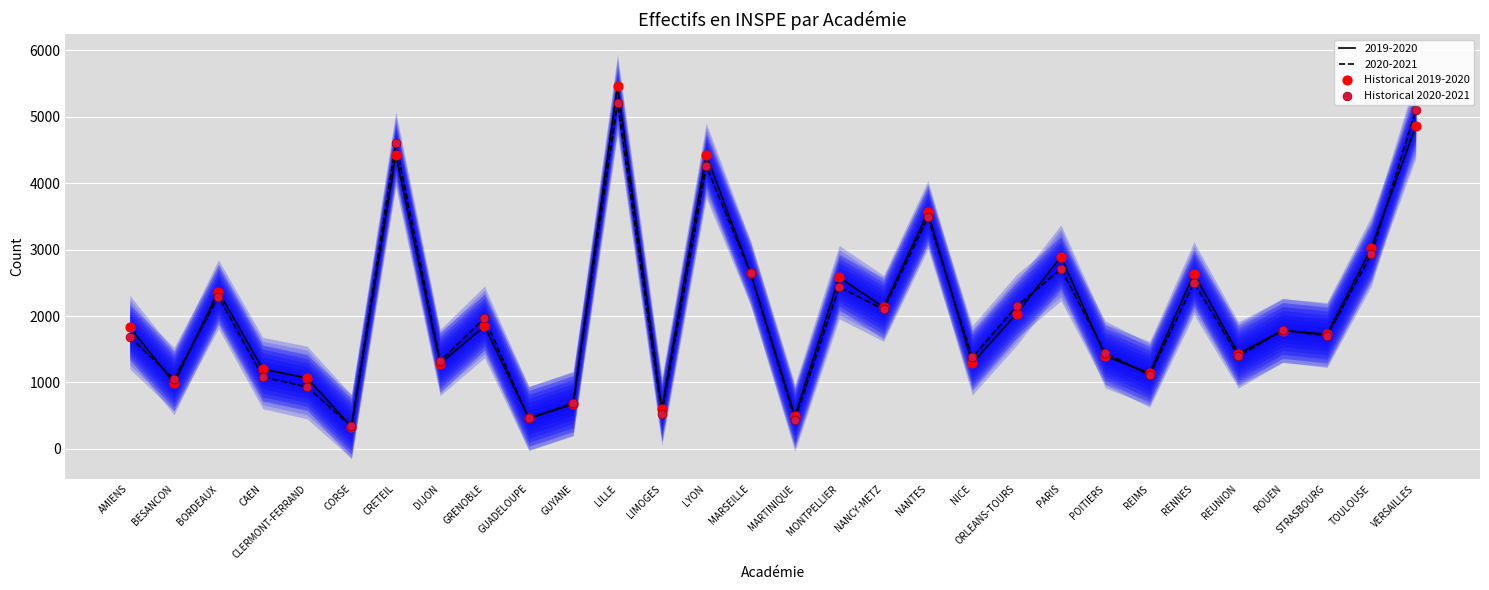

Which series contains the highest Y value?

Historical 2019-2020